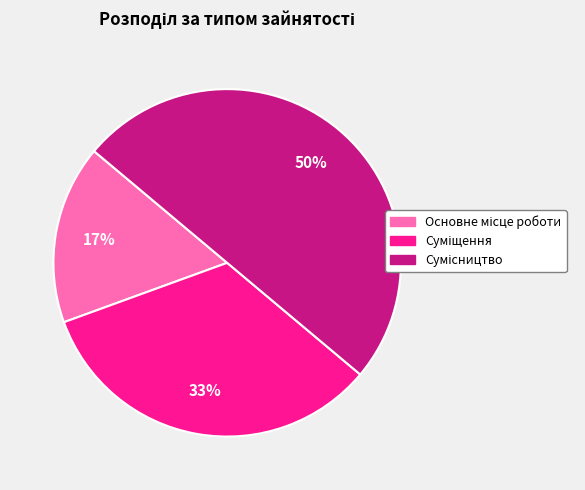

To the nearest percent, what is the difference between the largest and smallest slice percentages?

33%